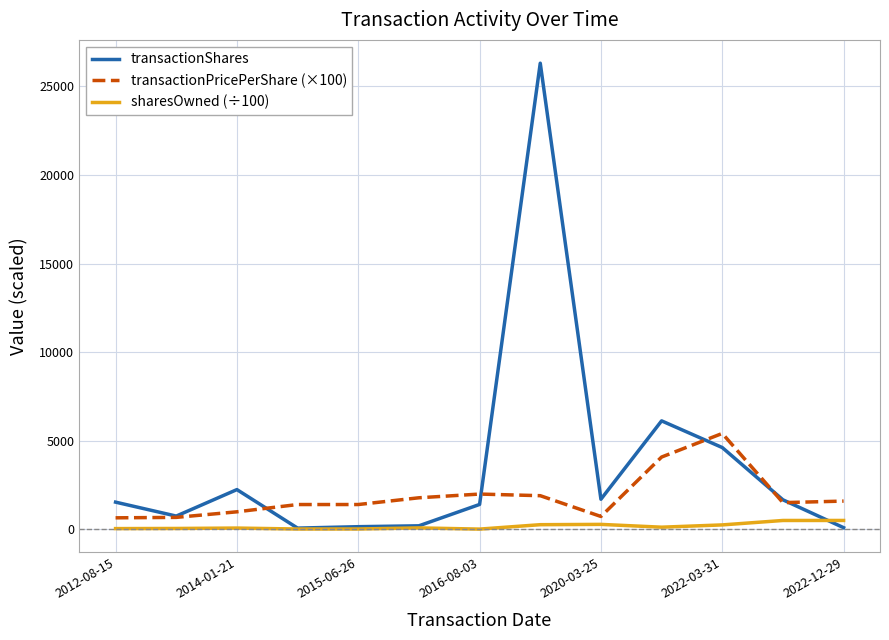

Which series has the largest range (max minus min)?

transactionShares